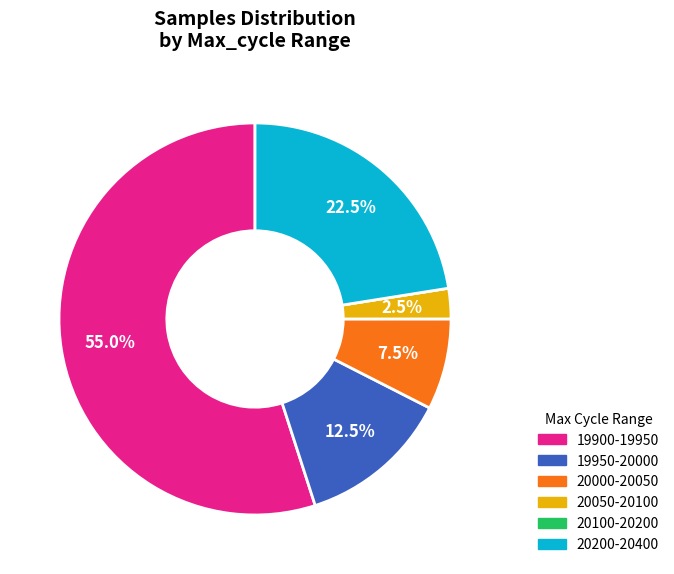

Between 20050-20100 and 19950-20000, which is larger?

19950-20000